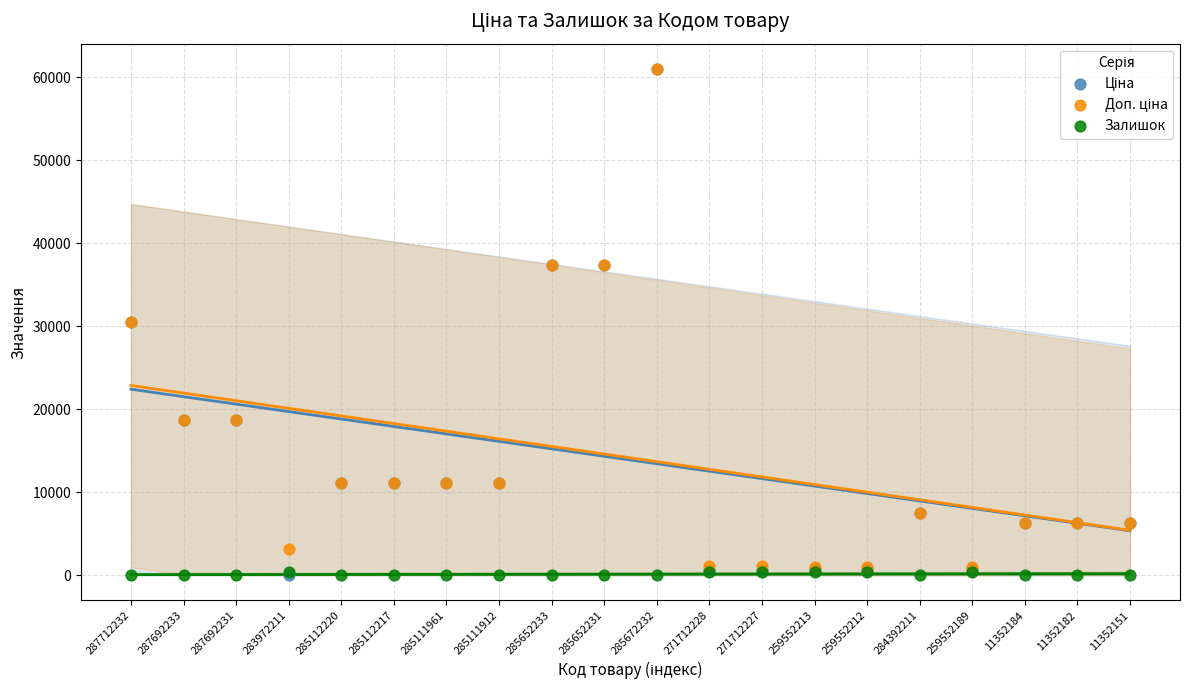

Which series reaches the maximum Y coordinate?

Ціна